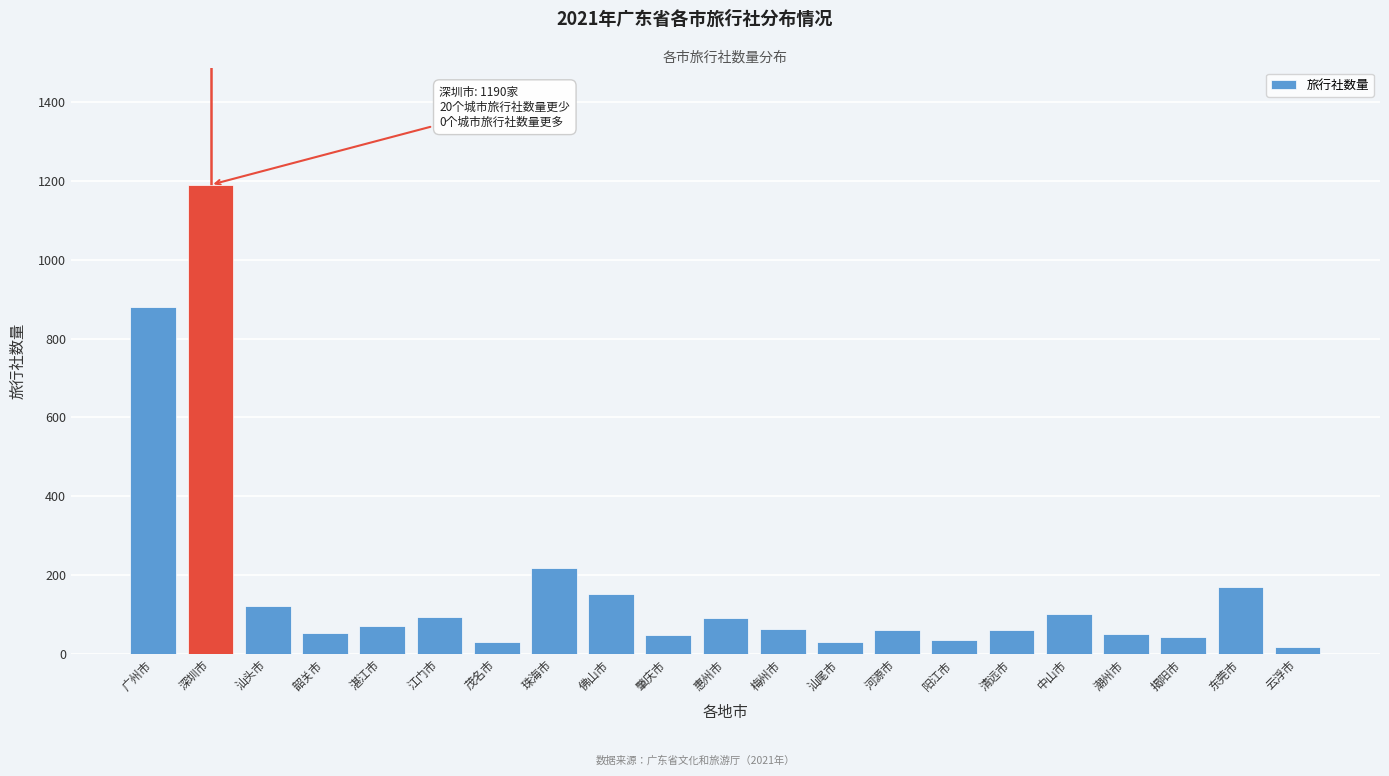

Read the value at 广州市.

879